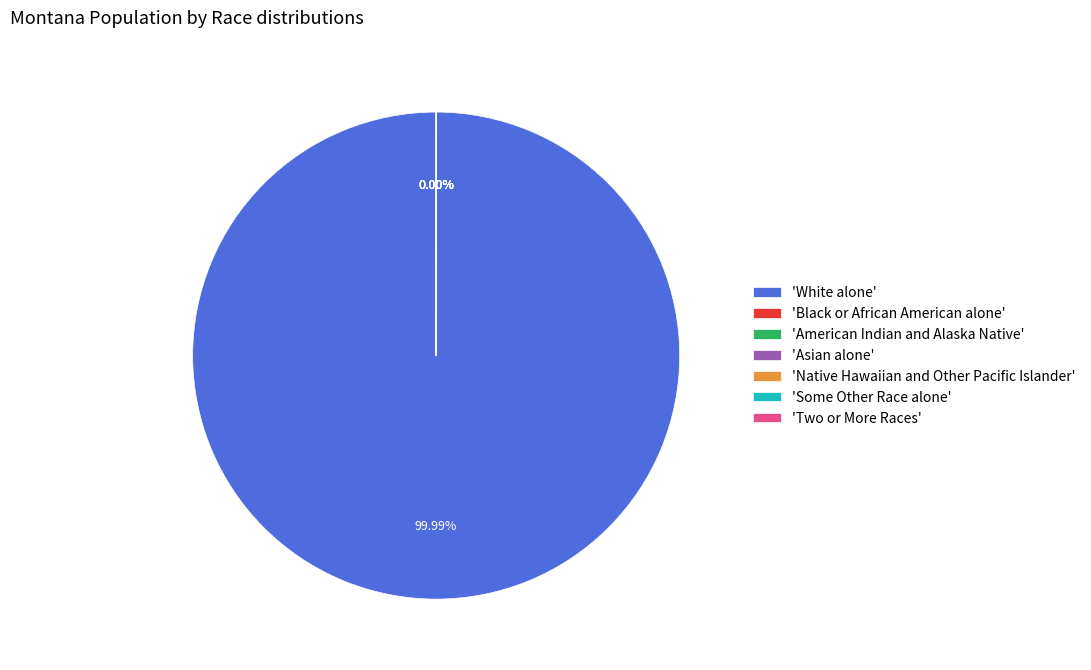

What is the largest slice in the pie chart?

White alone